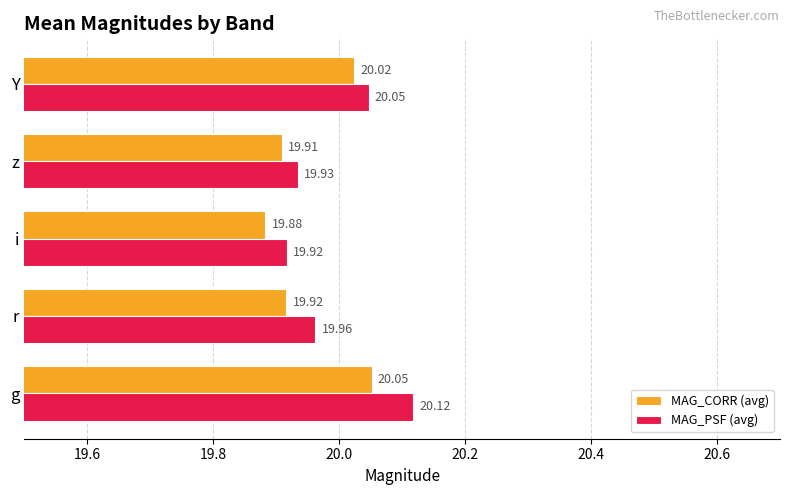

Which series has the widest spread of values?

MAG_PSF (avg)